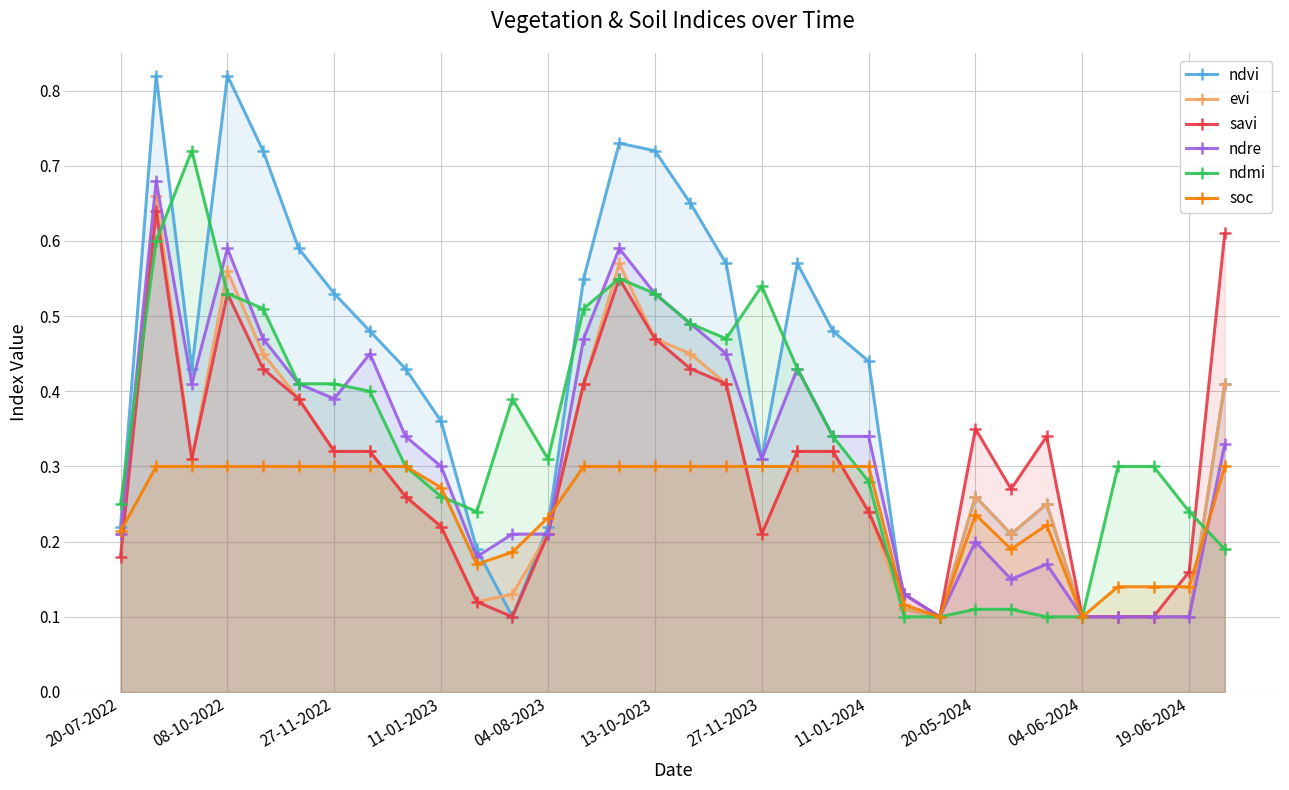

Which category has the lowest value across all series?

11